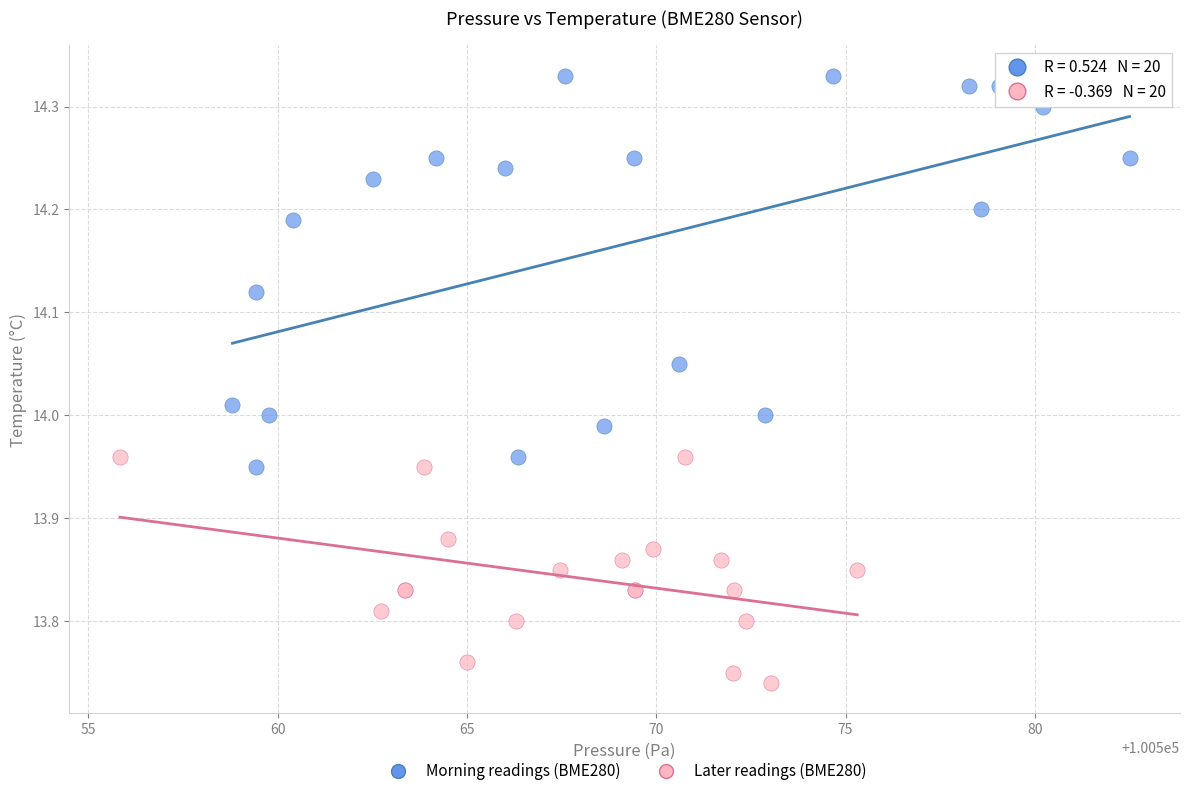

What are all the series names shown in the legend?

Morning readings (BME280), Later readings (BME280)